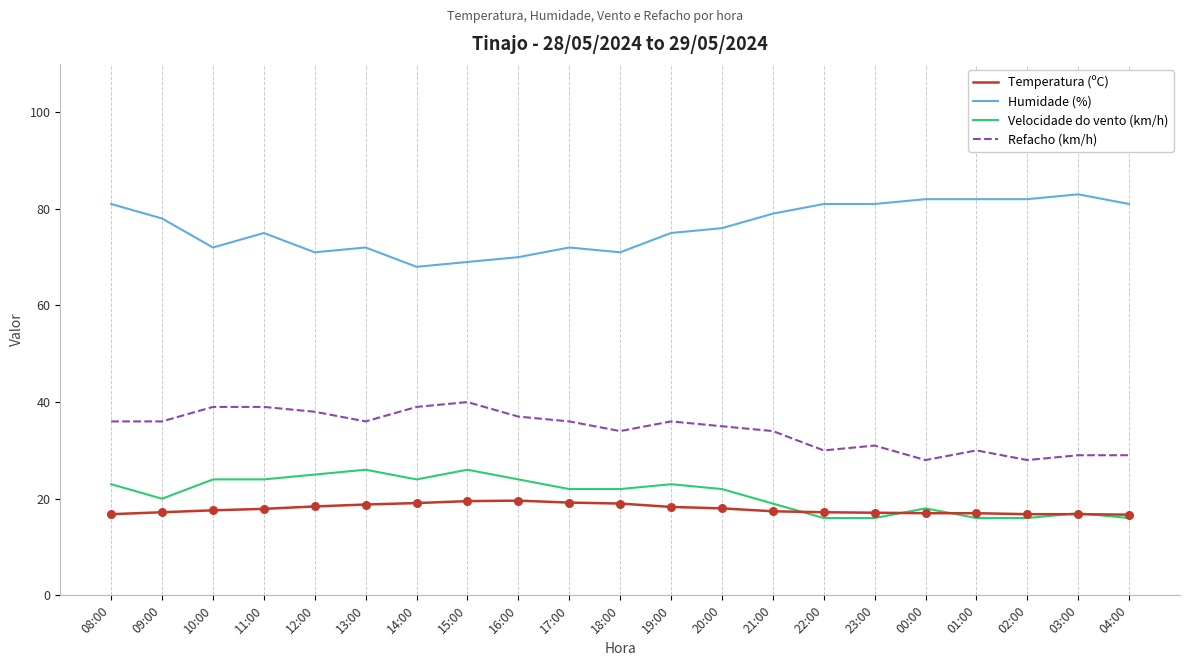

At how many categories does at least one series exceed 49?

21